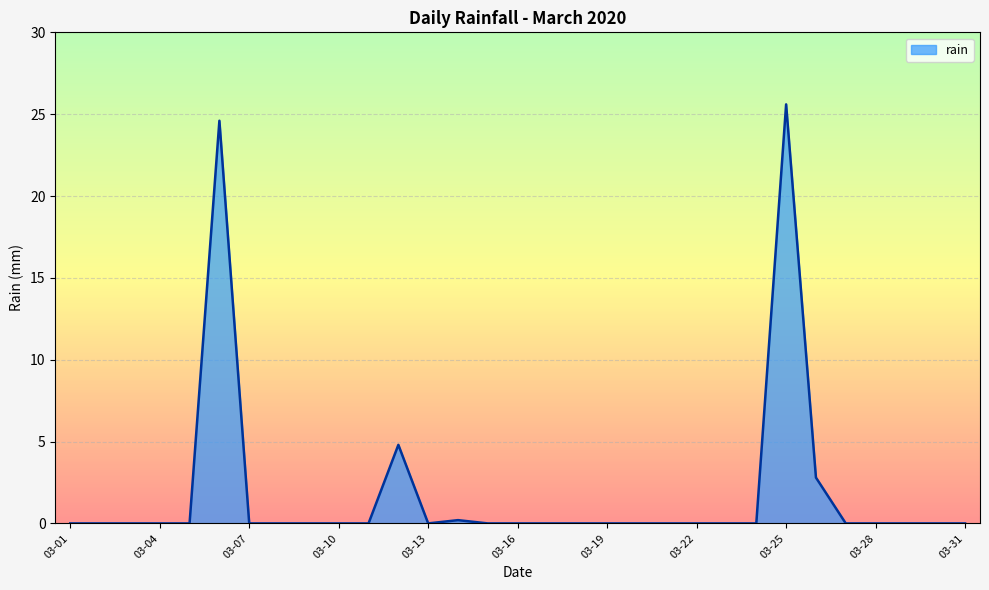

What is the maximum value shown in the chart?

25.6